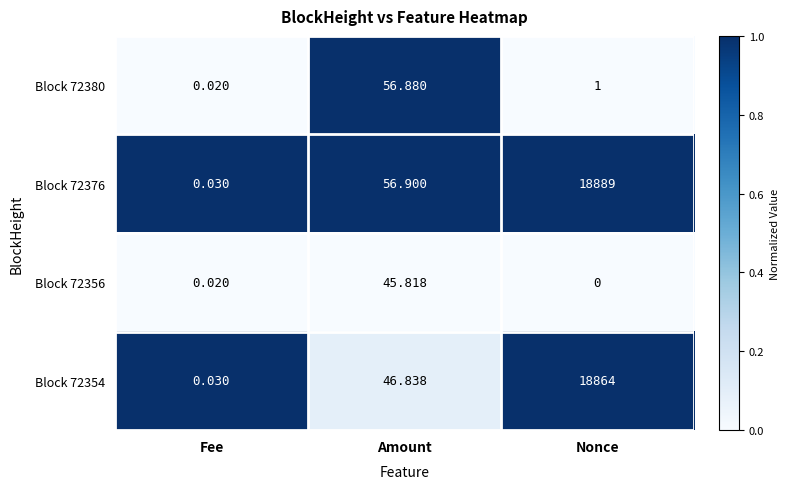

At which category does the chart reach its minimum across all series?

Nonce